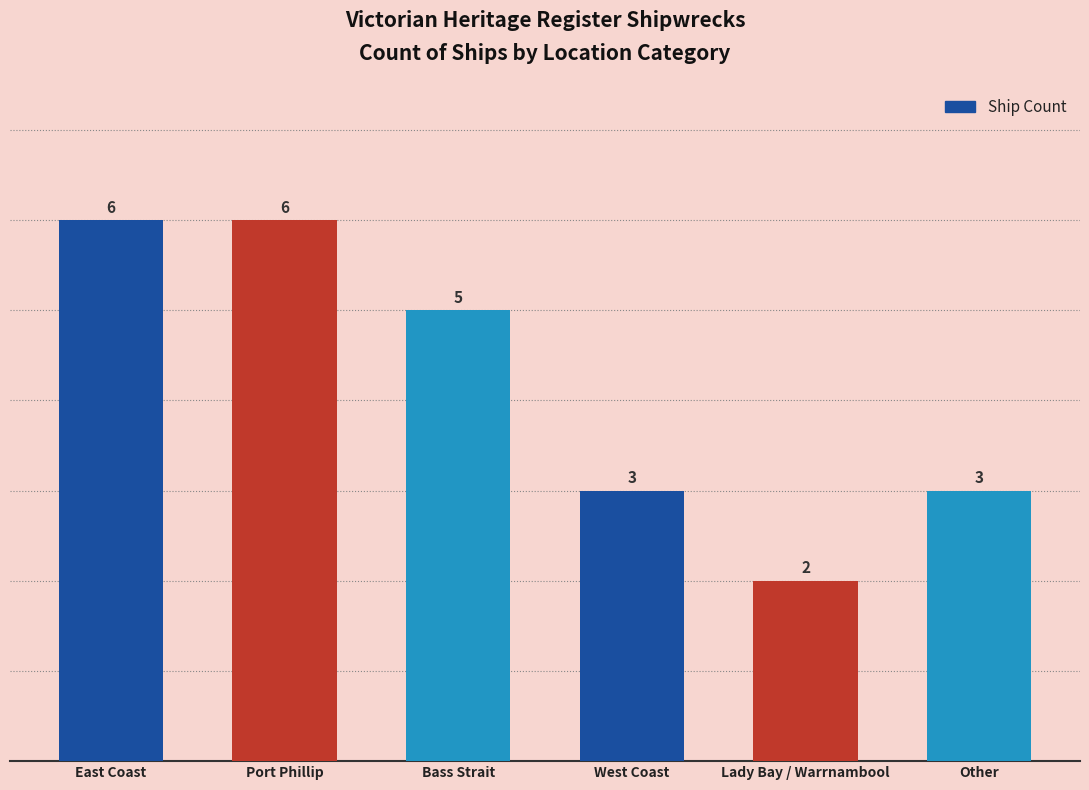

Reading left to right, what are all the values shown in this chart?

6	6	5	3	2	3